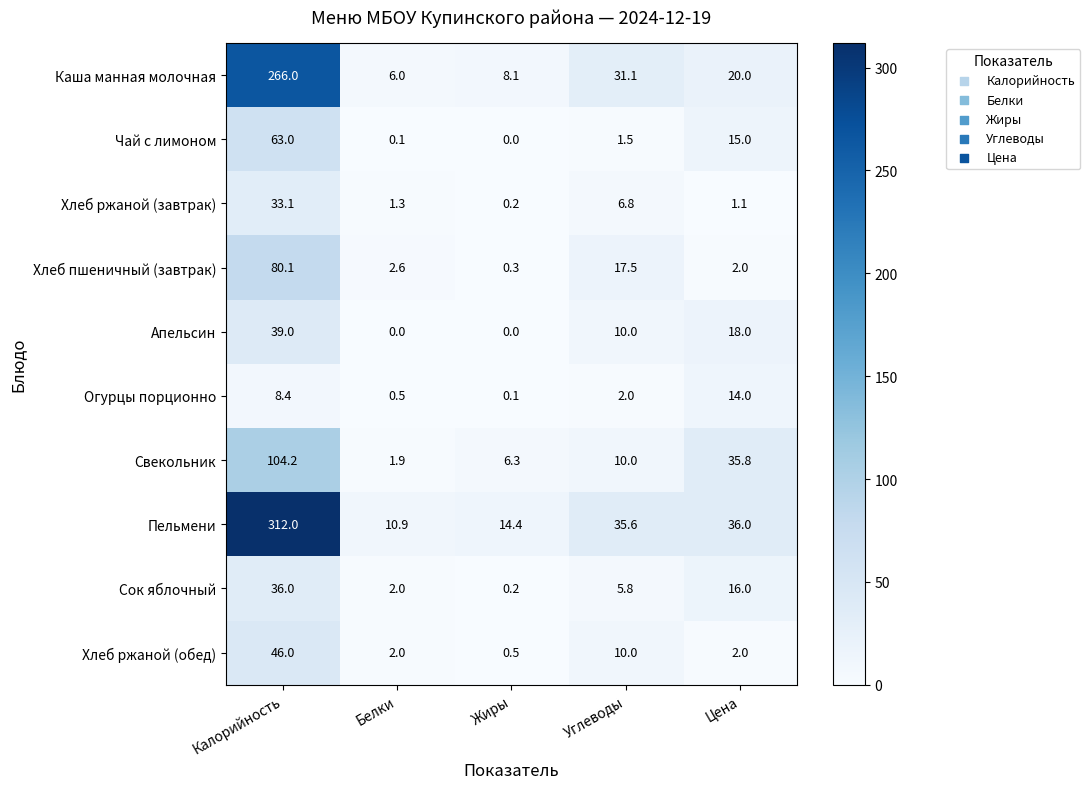

Where is Апельсин nearest to the value 19?

Цена